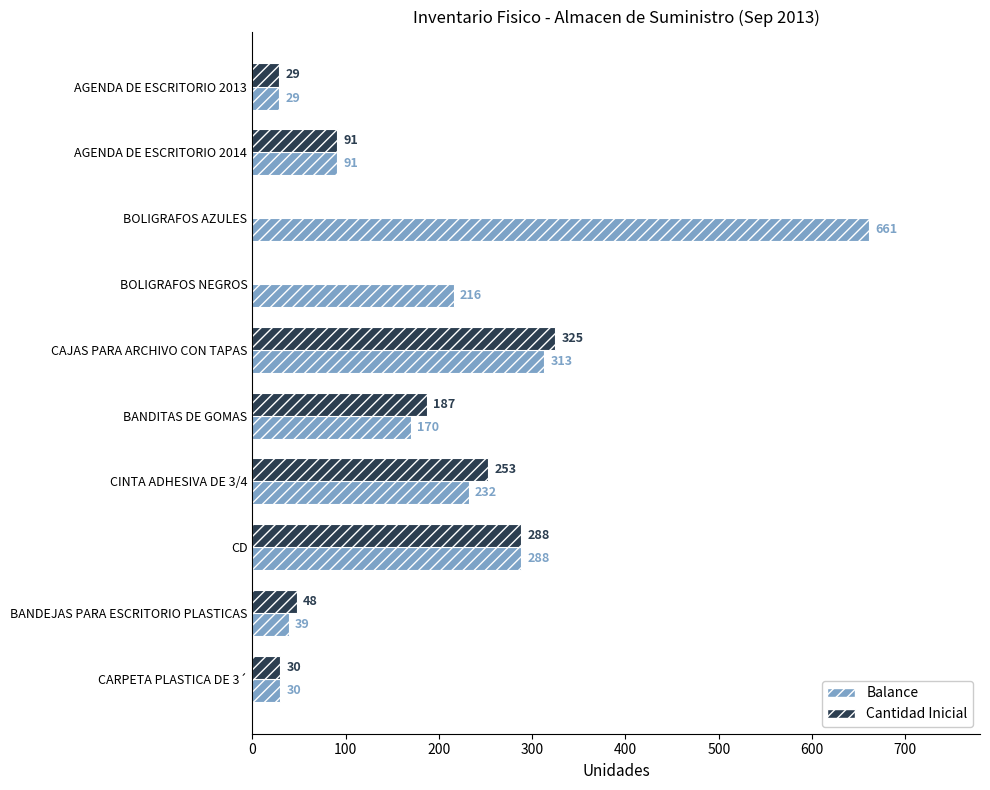

What value does the Balance series have at BOLIGRAFOS AZULES?

661